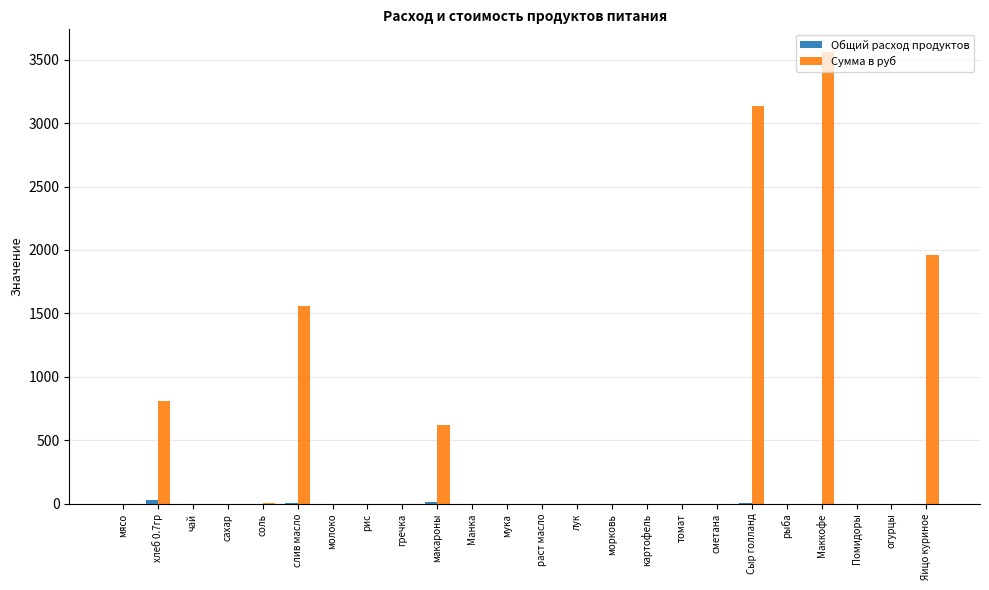

Count the number of categories in the chart.

24